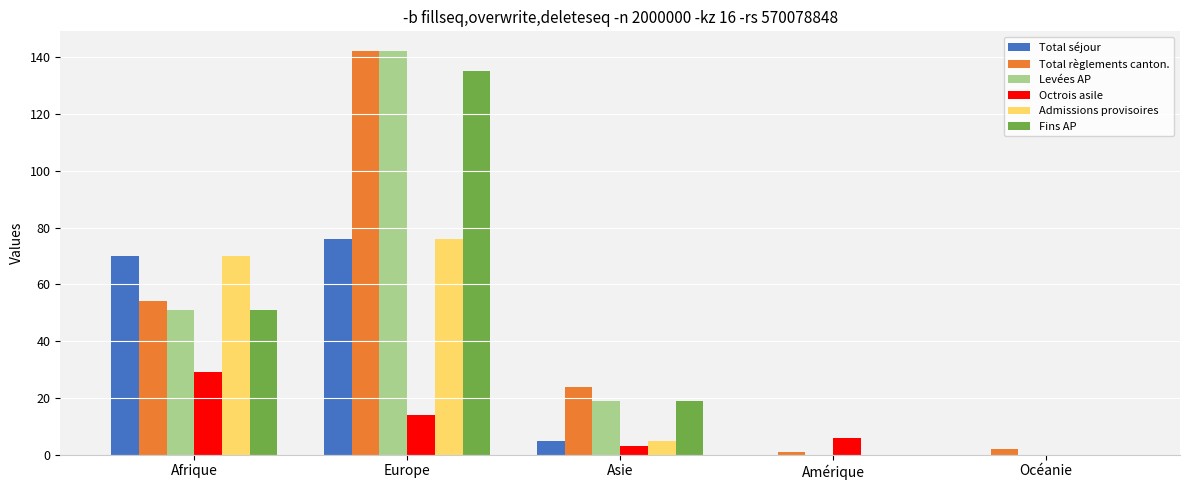

Which category has the highest value in the Octrois asile series?

Afrique